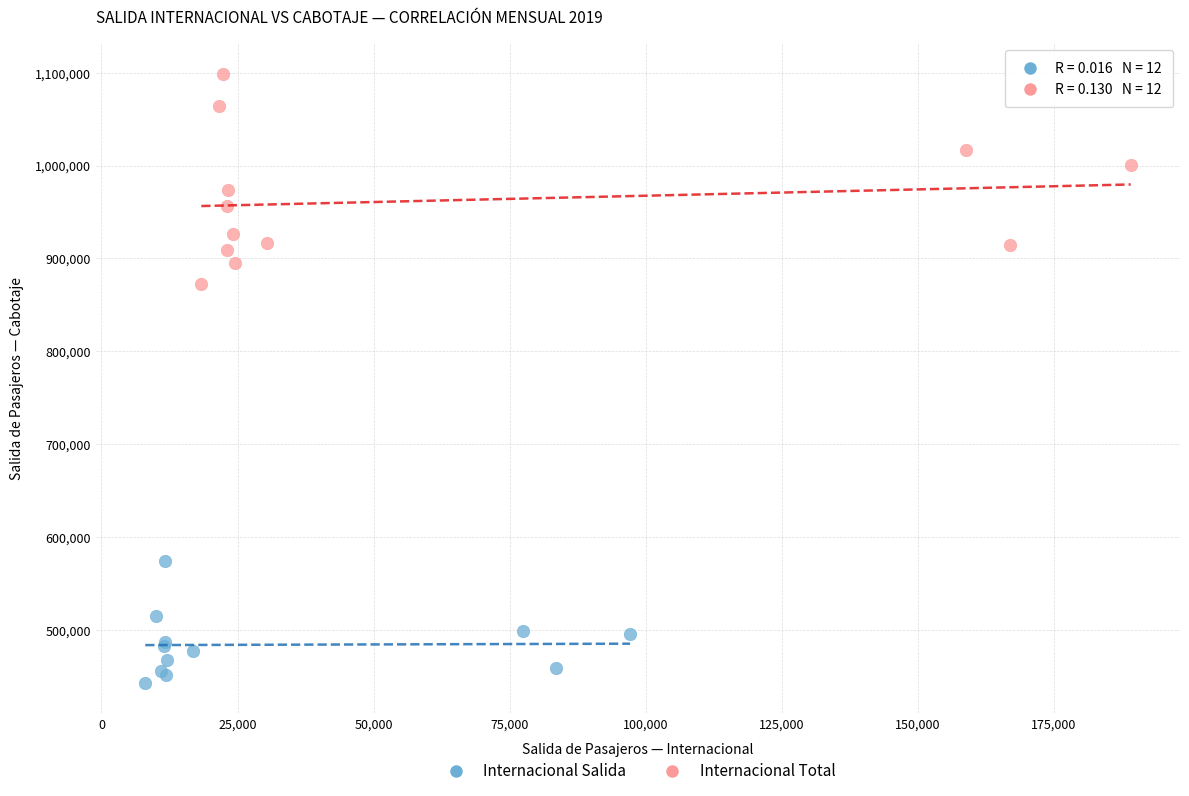

Which series has the largest Y range (max minus min)?

Internacional Total